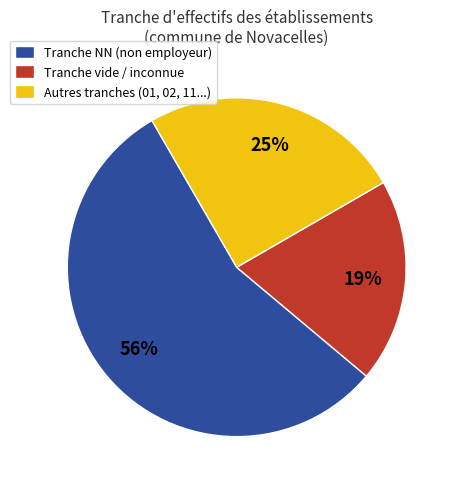

Which slice is the smallest?

Tranche vide / inconnue